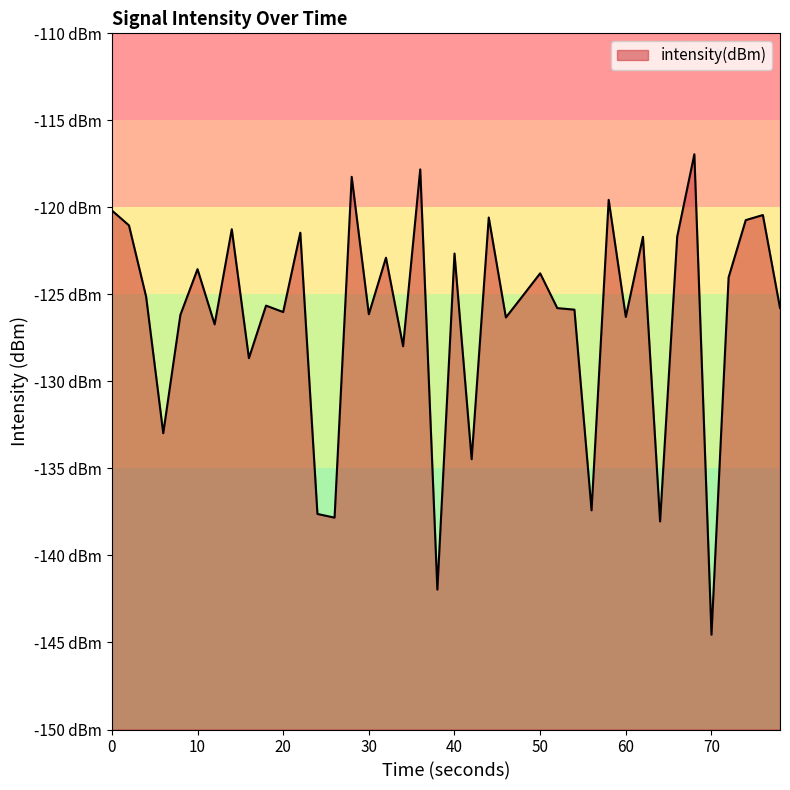

True or false: the data shows -57.7 at 9.

False